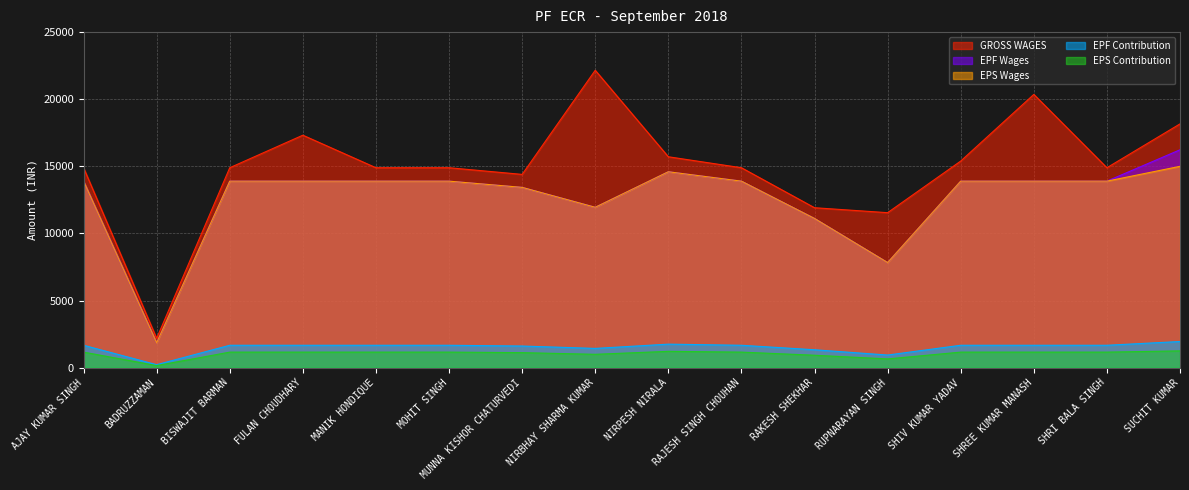

What is the greatest value displayed?

22157